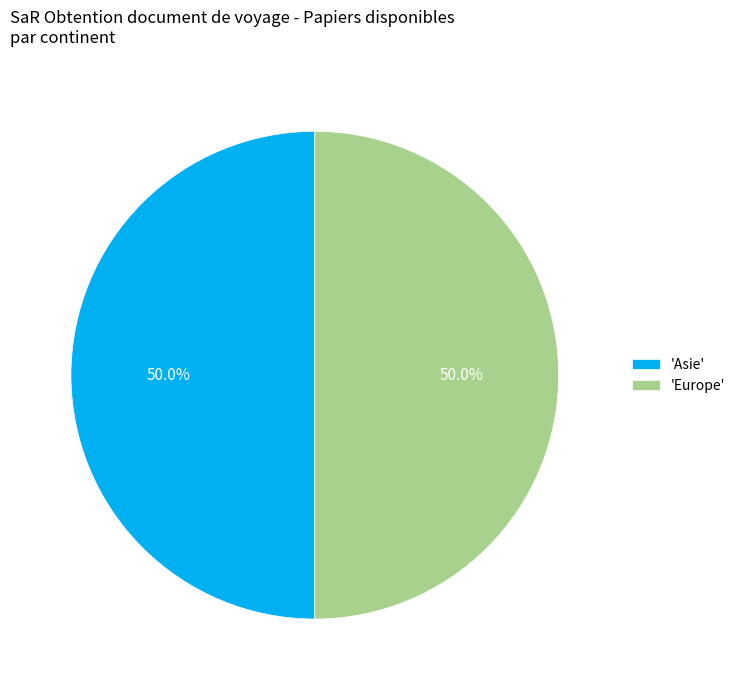

Approximately how many times larger is the value at 'Asie' compared to 'Europe'?

1.0